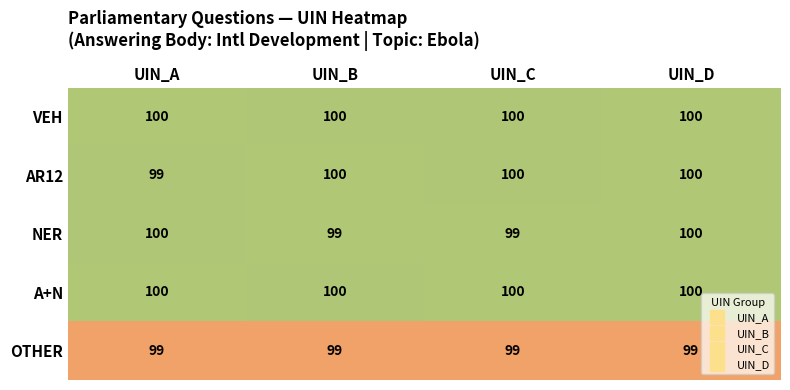

At how many categories does at least one series exceed 99?

4